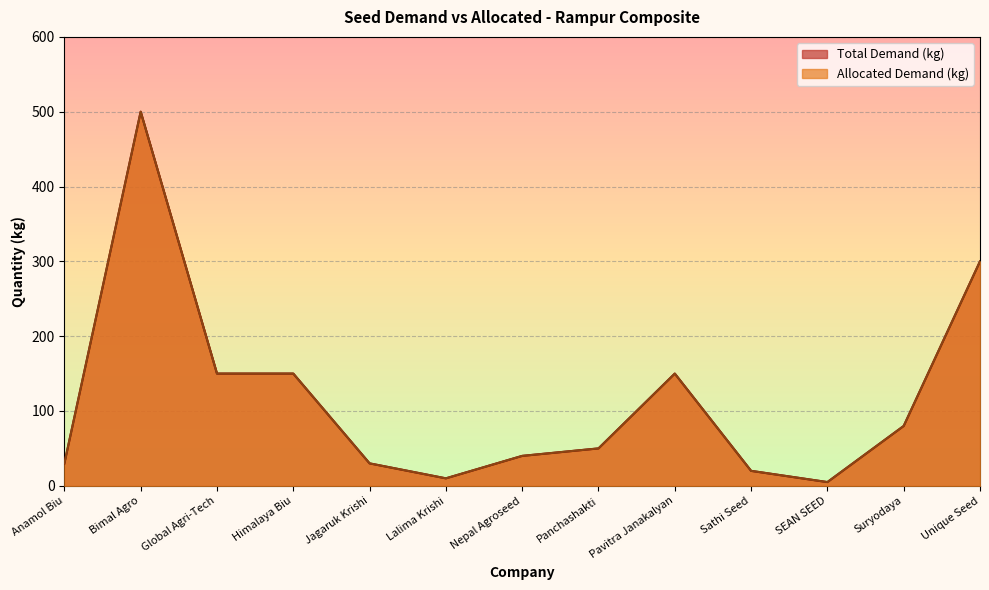

What is the label of the 1st point from the right?

Unique Seed